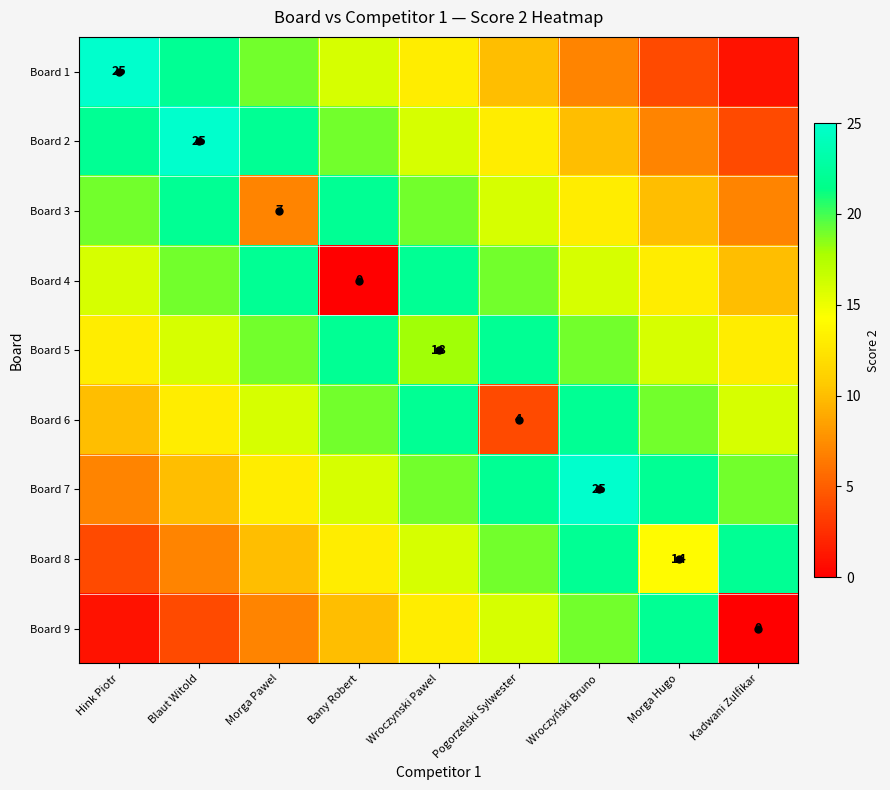

Which has a higher value, Wroczyński Bruno or Hink Piotr?

Hink Piotr